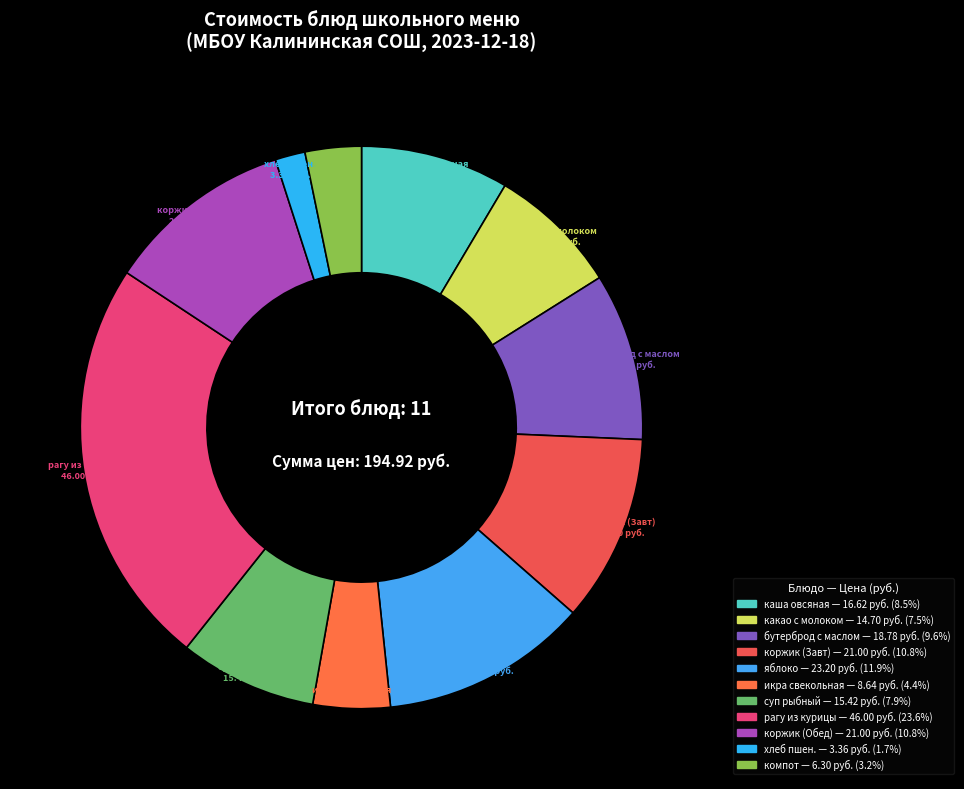

Count the number of slices in the pie.

11